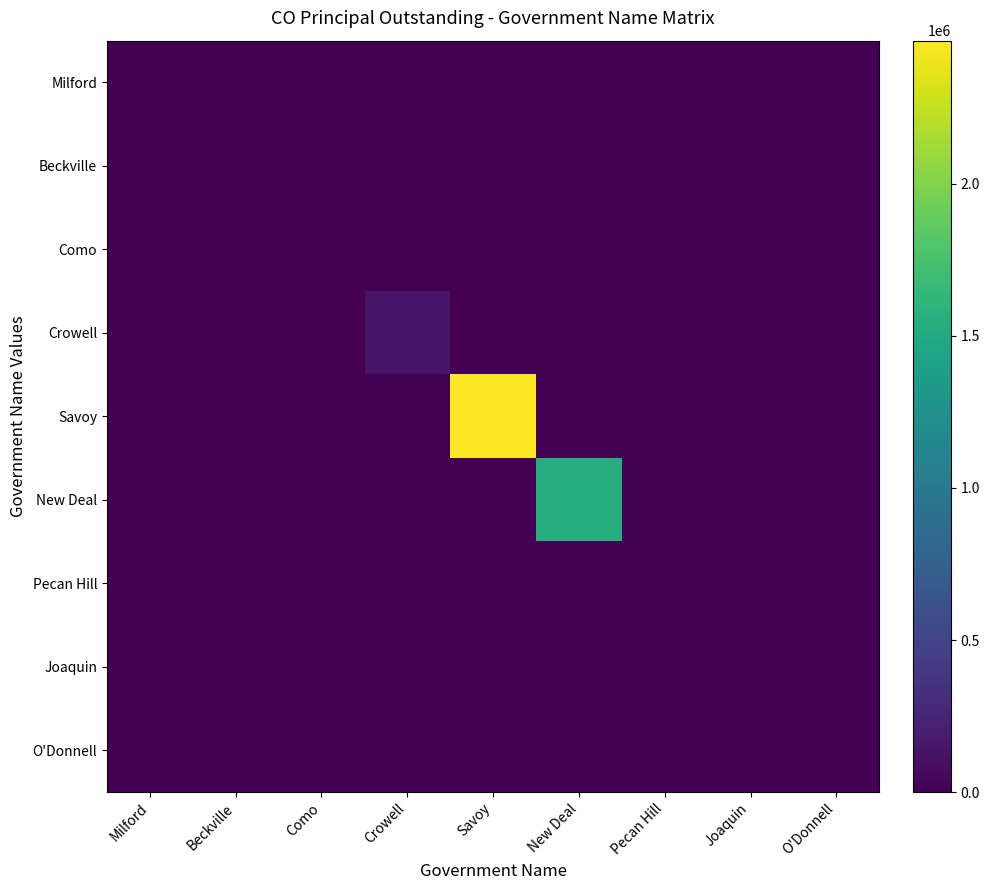

What is the greatest value displayed?

2470000